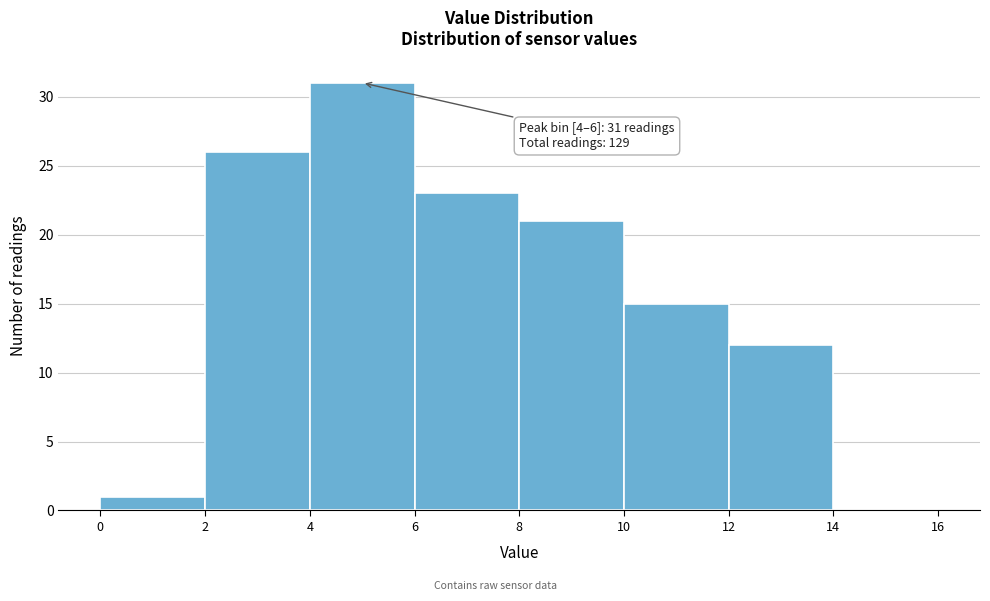

Which range on the x-axis has the tallest bar?

4 to 6